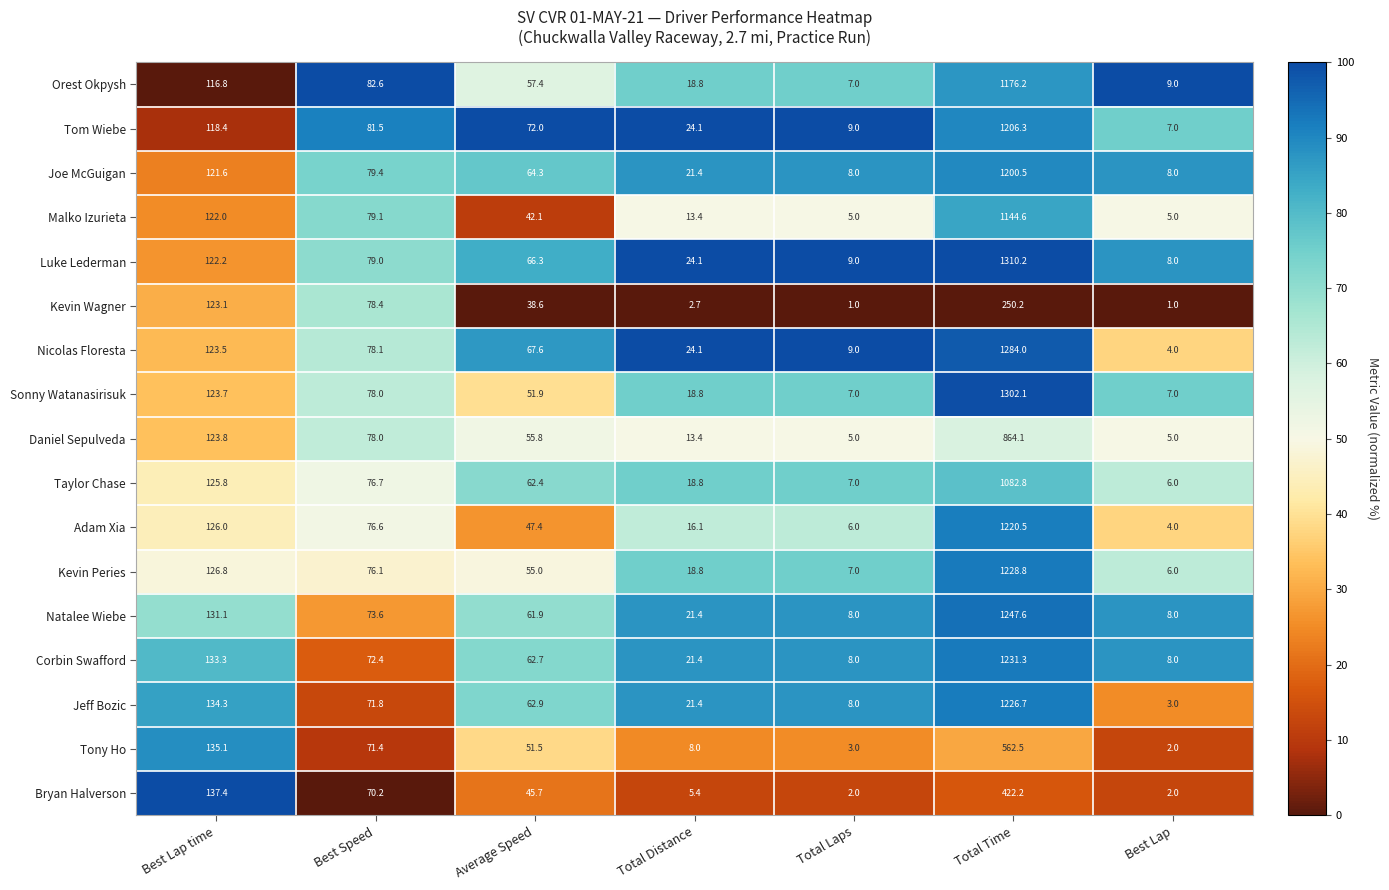

List the series in order of their peak value, highest first.

Luke Lederman, Sonny Watanasirisuk, Nicolas Floresta, Natalee Wiebe, Corbin Swafford, Kevin Peries, Jeff Bozic, Adam Xia, Tom Wiebe, Joe McGuigan, Orest Okpysh, Malko Izurieta, Taylor Chase, Daniel Sepulveda, Tony Ho, Bryan Halverson, Kevin Wagner